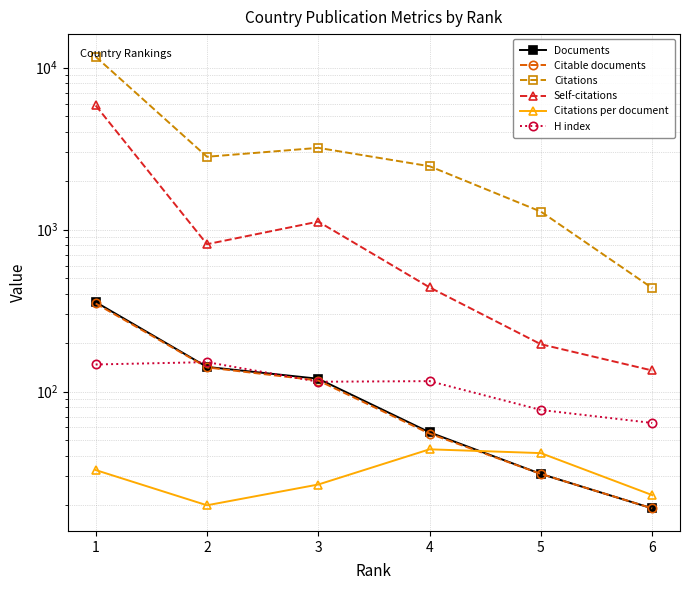

At which category does the chart reach its peak across all series?

1